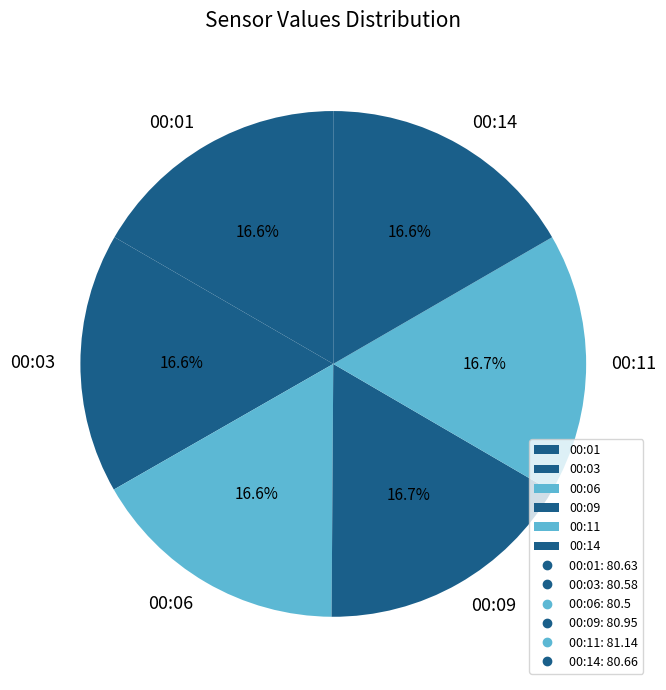

What is the total percentage of 00:14 and 00:11?

33.4%